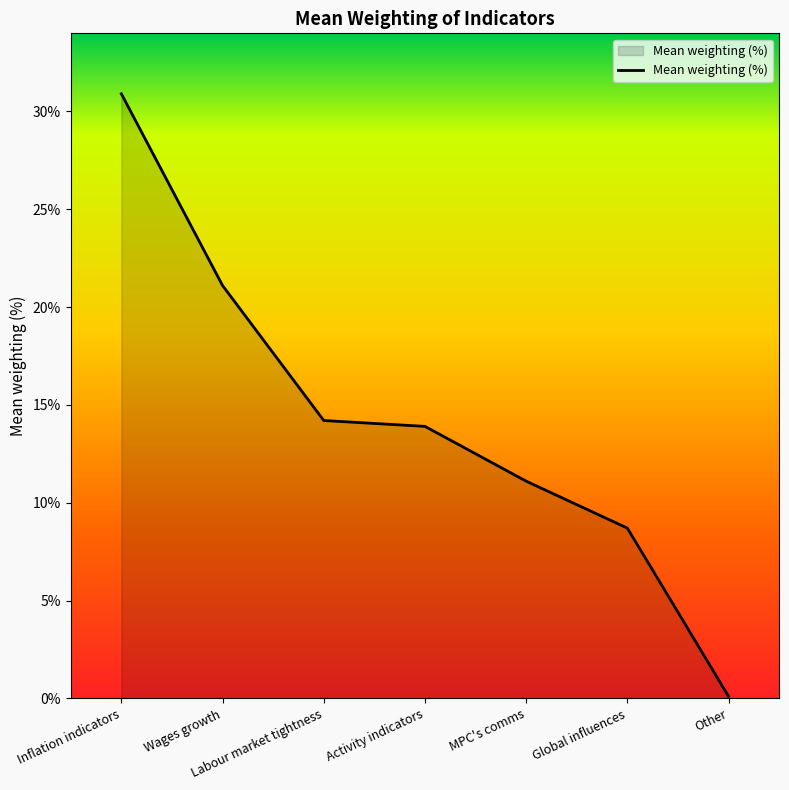

What is the change in value from MPC's comms to Other?

-11.0